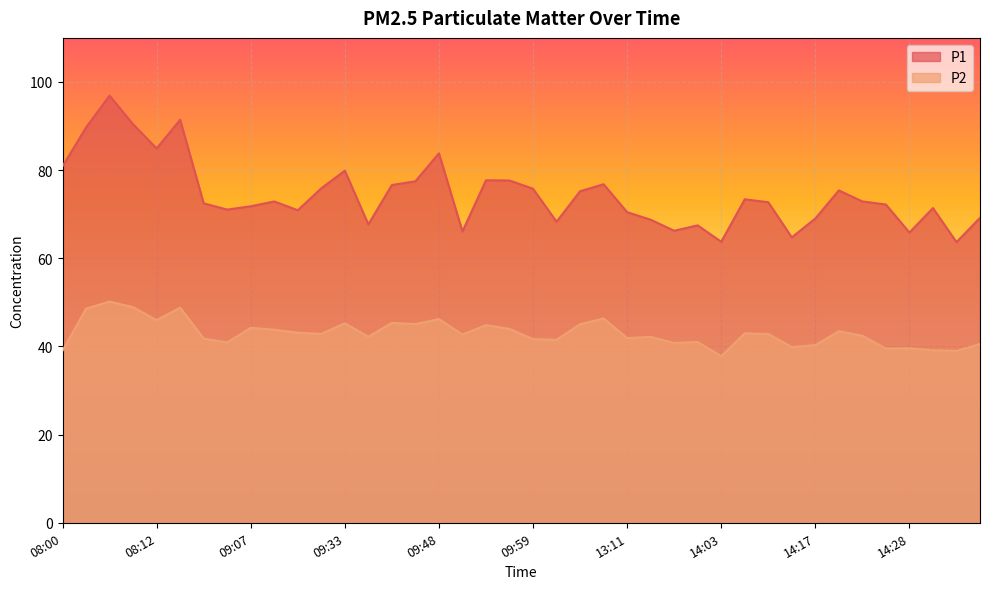

Is it true that P2 equals 44.2 at 09:07?

True